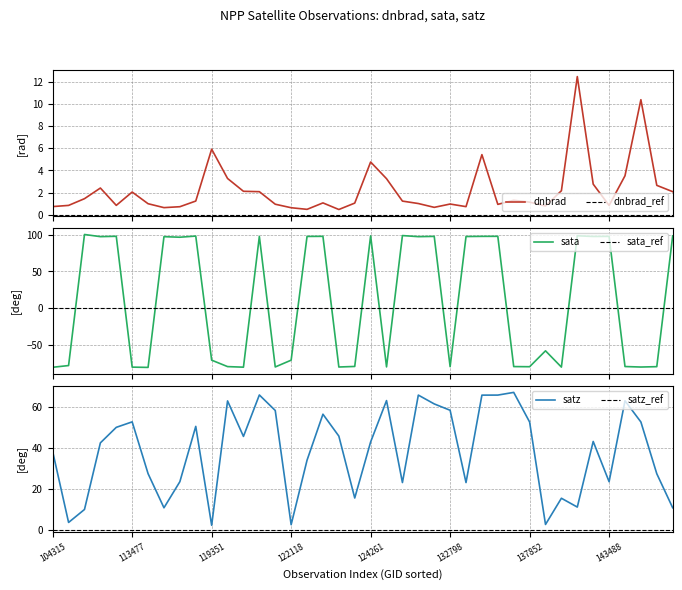

What is the label of the 6th point from the left?

113477